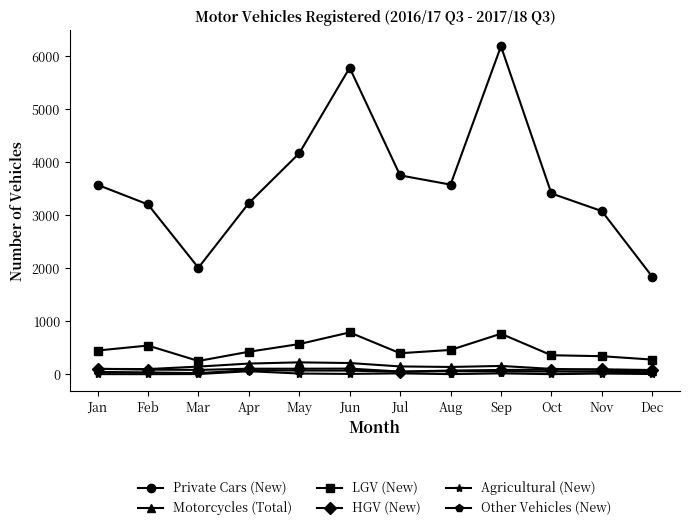

At which category does Private Cars (New) reach its first local peak?

Jun